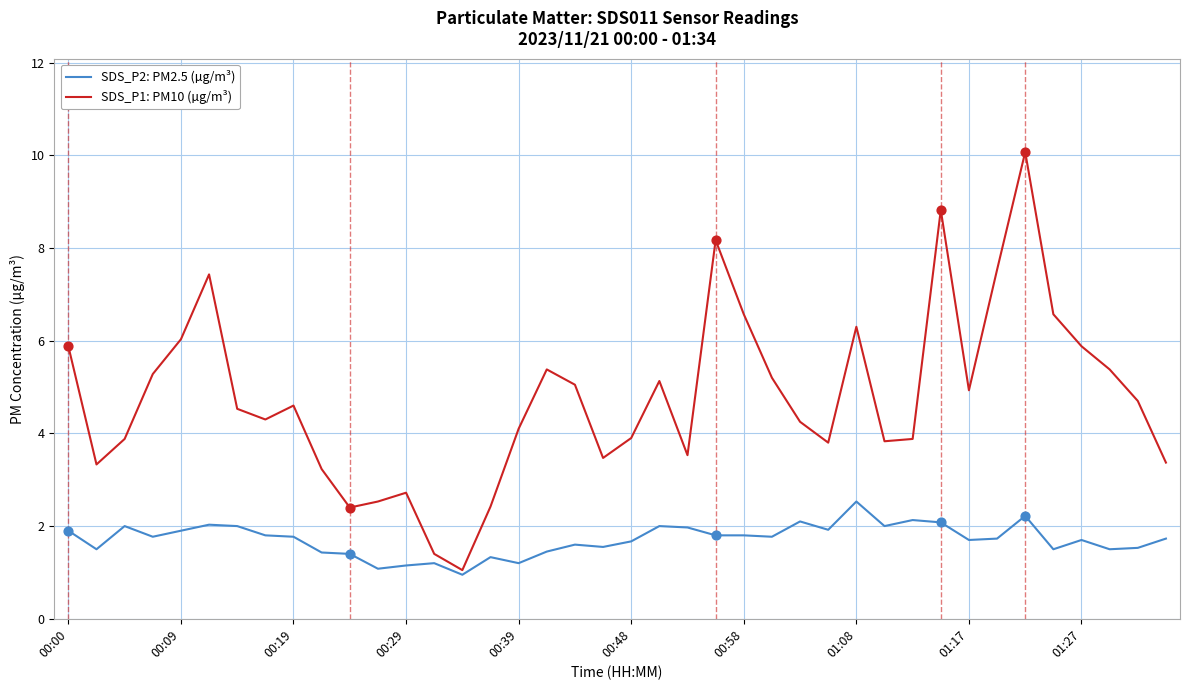

At how many categories does at least one series exceed 5?

17